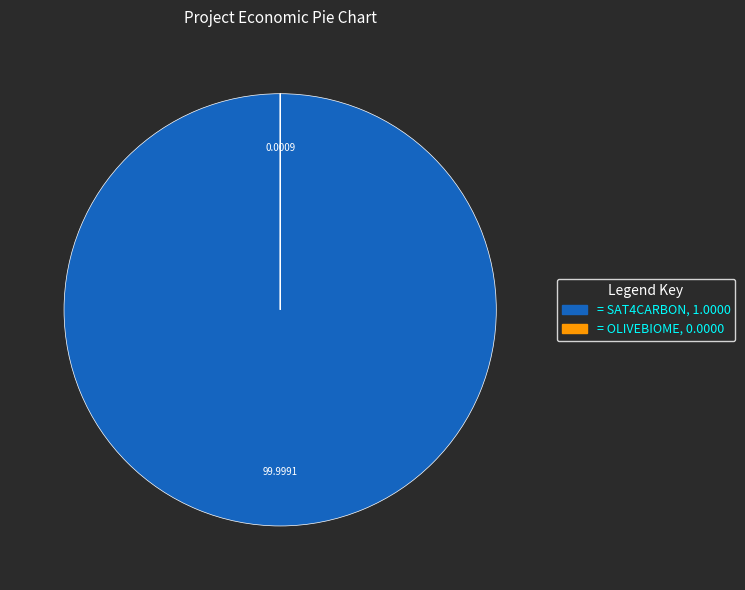

Is there any slice that represents more than half of the pie?

Yes